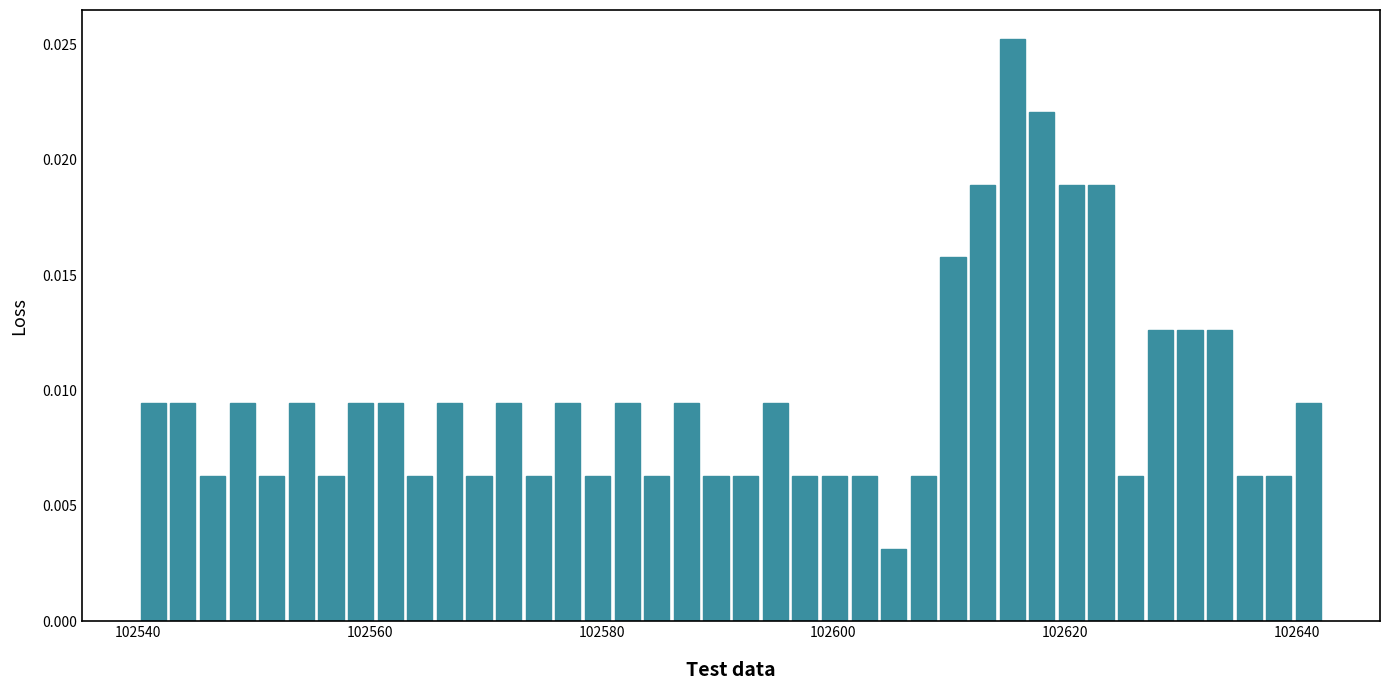

Around what value on the x-axis is the tallest bar? Give the approximate position of its centre, as read against the axis.

102616